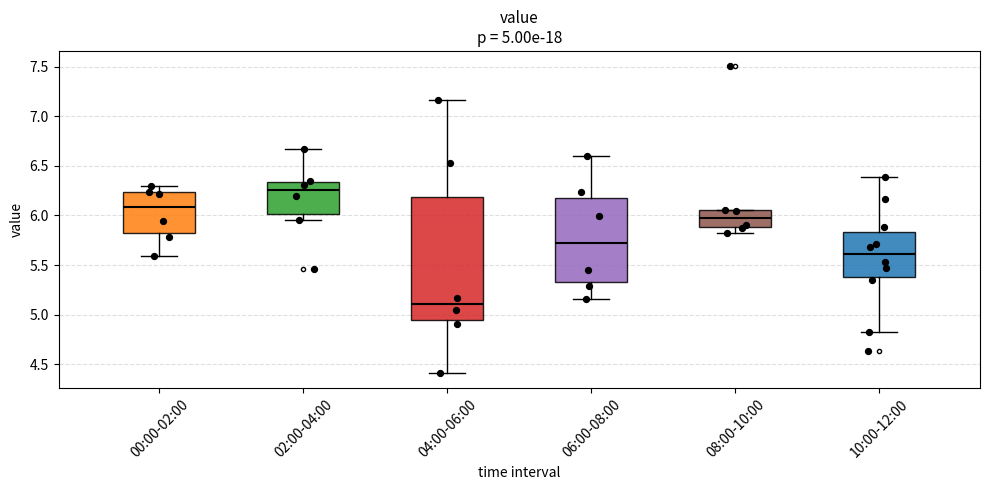

Which box's median line is the lowest?

04:00-06:00